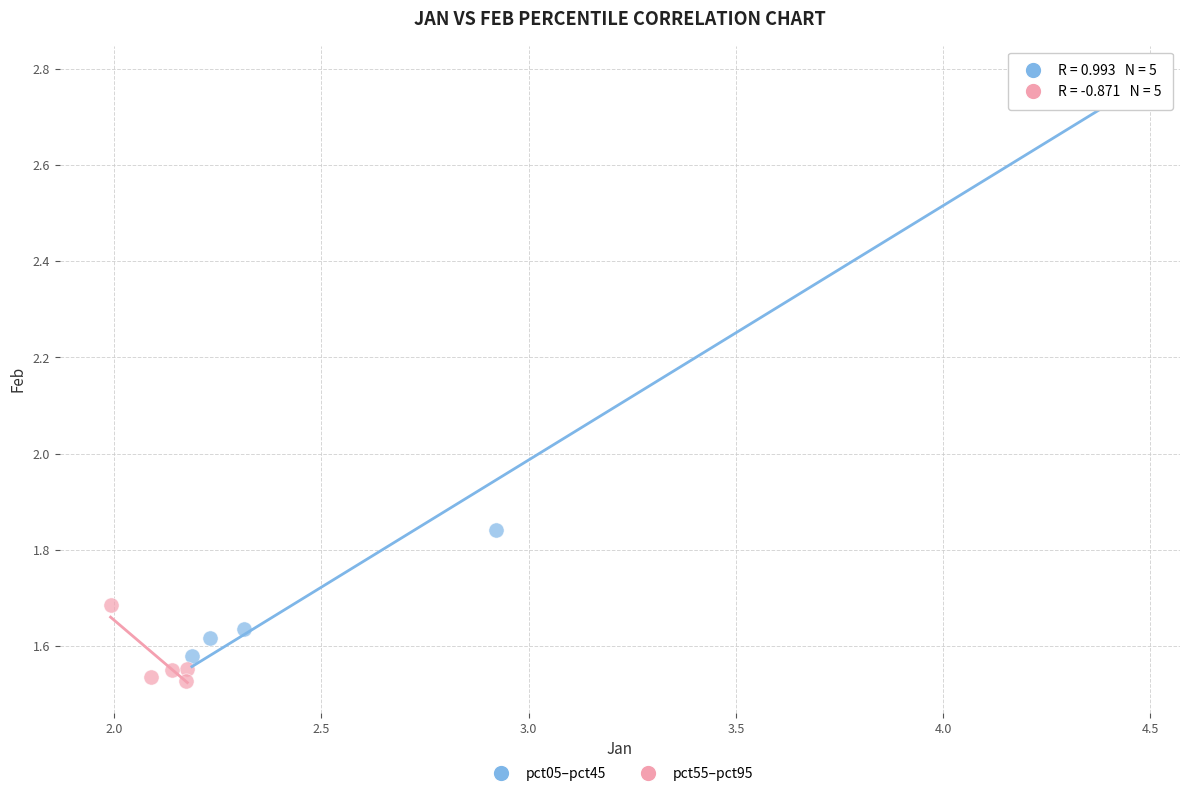

Which series reaches the maximum Y coordinate?

pct05–pct45